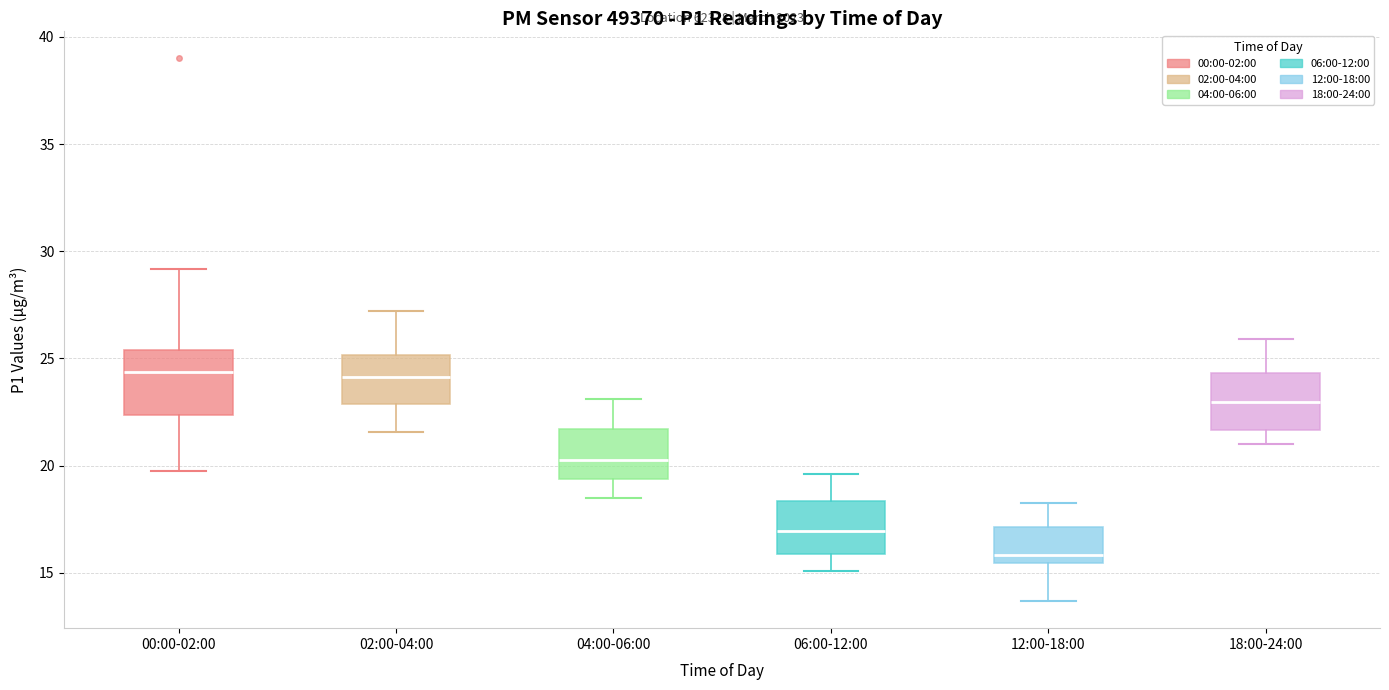

Reading left to right, read every box against the y-axis: the position of its median line, the range the box covers, and the ends of its whiskers. The values are not printed on the chart, so give them approximately, as read against the axis.

00:00-02:00: median 24.5, box 22.5 to 25.5, whiskers 20.0 to 29.0
02:00-04:00: median 24.0, box 23.0 to 25.0, whiskers 21.5 to 27.0
04:00-06:00: median 20.5, box 19.5 to 21.5, whiskers 18.5 to 23.0
06:00-12:00: median 17.0, box 16.0 to 18.5, whiskers 15.0 to 19.5
12:00-18:00: median 16.0, box 15.5 to 17.0, whiskers 13.5 to 18.0
18:00-24:00: median 23.0, box 21.5 to 24.5, whiskers 21.0 to 26.0